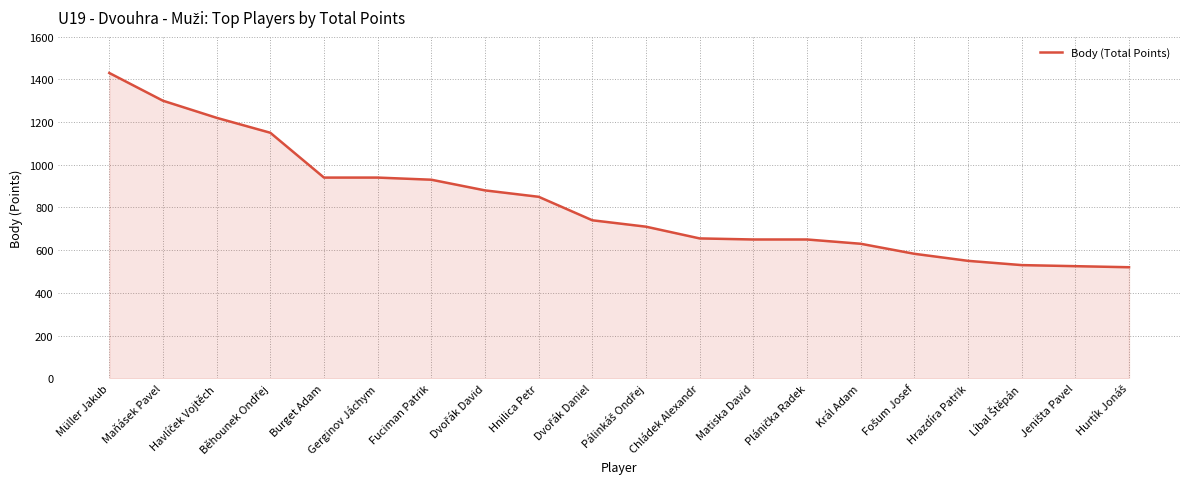

What is the minimum value shown in the chart?

520